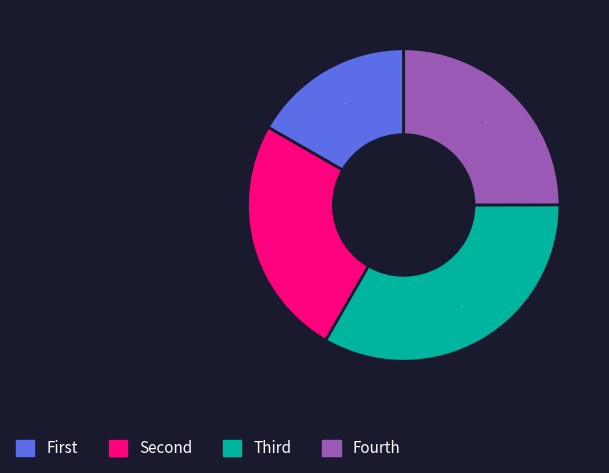

How many slices are in this pie chart?

4